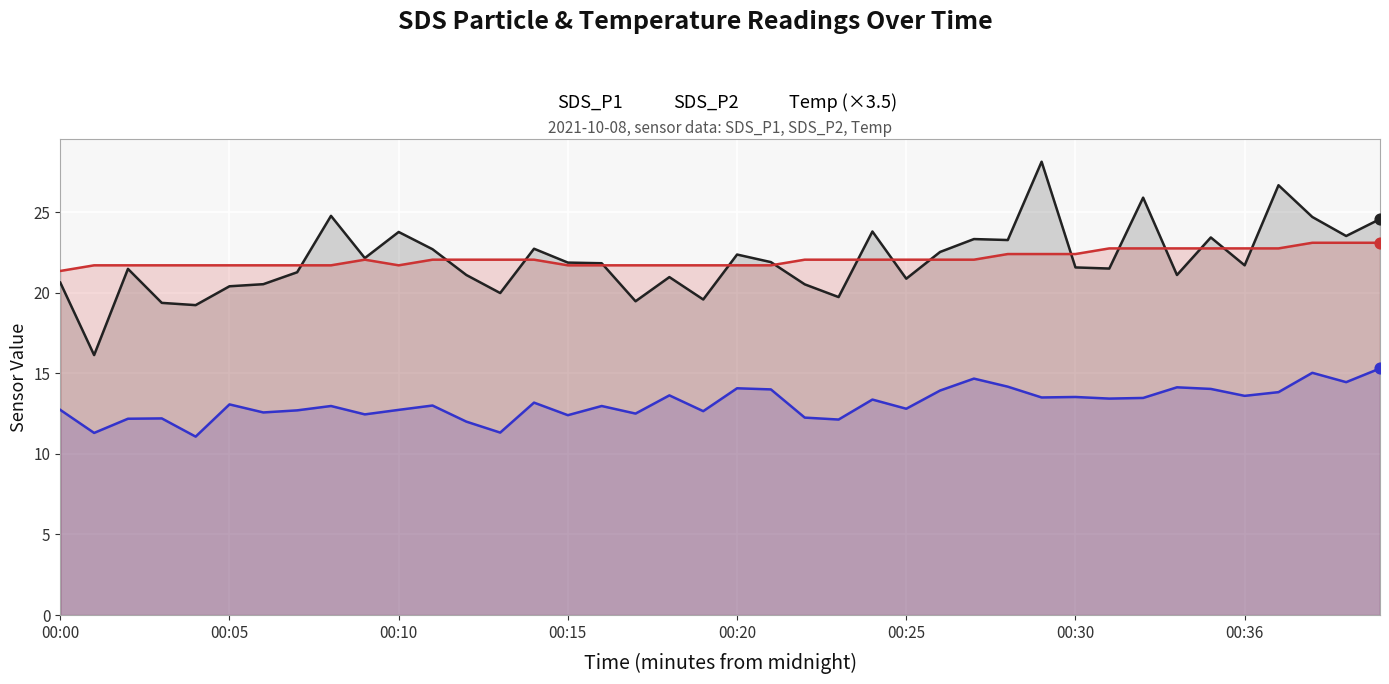

At how many categories does at least one series exceed 20?

40